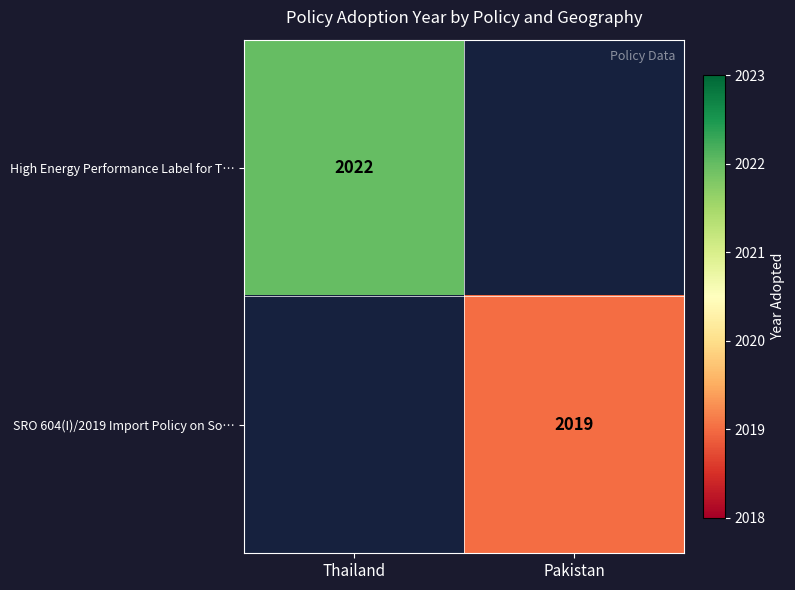

True or false: SRO 604(I)/2019 Import Policy on So… has a value of 506 at Pakistan.

False